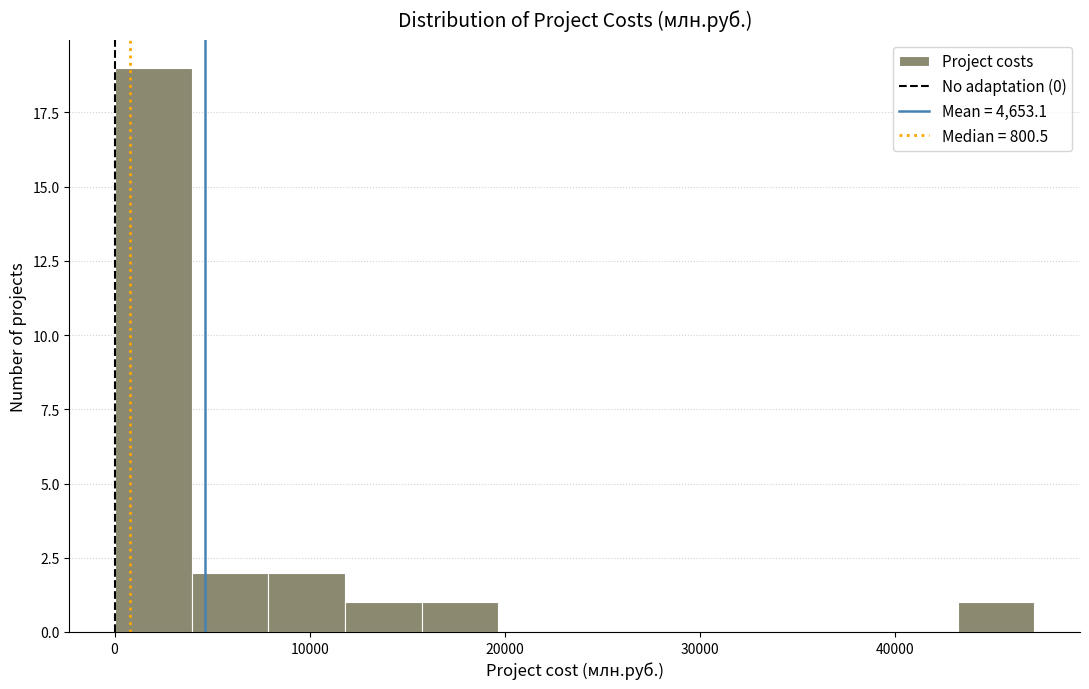

Read against the x-axis, roughly where is the centre of the tallest bar?

2000